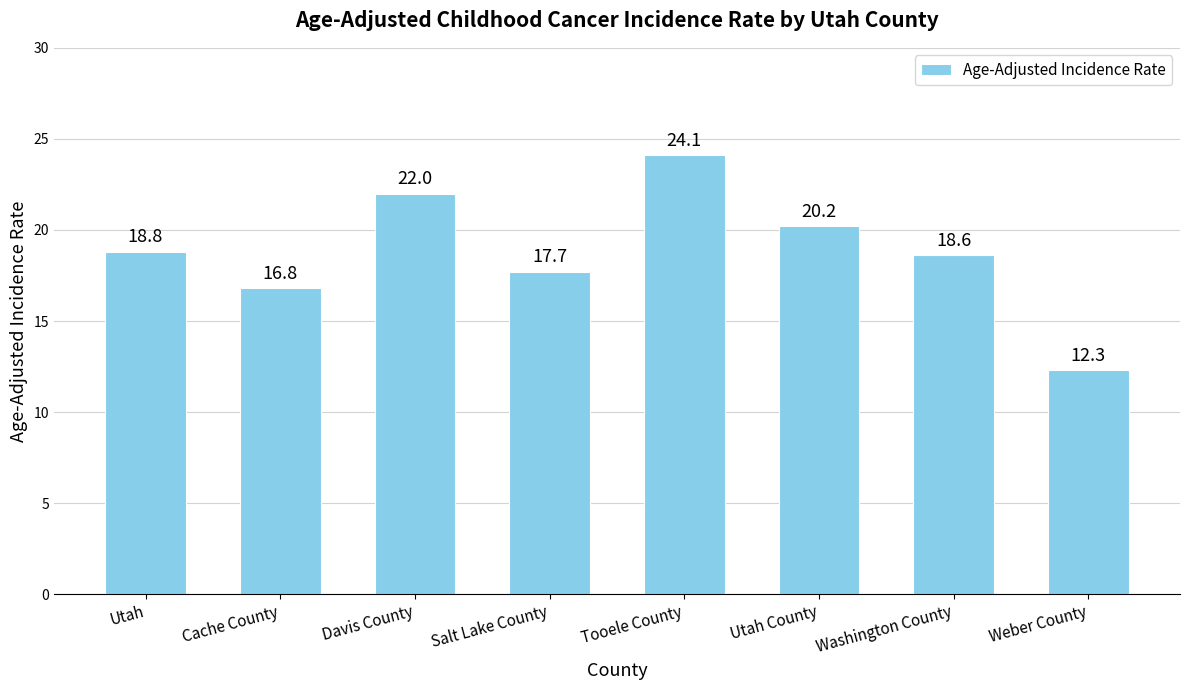

Are the bars grouped side by side (vs. stacked)?

No